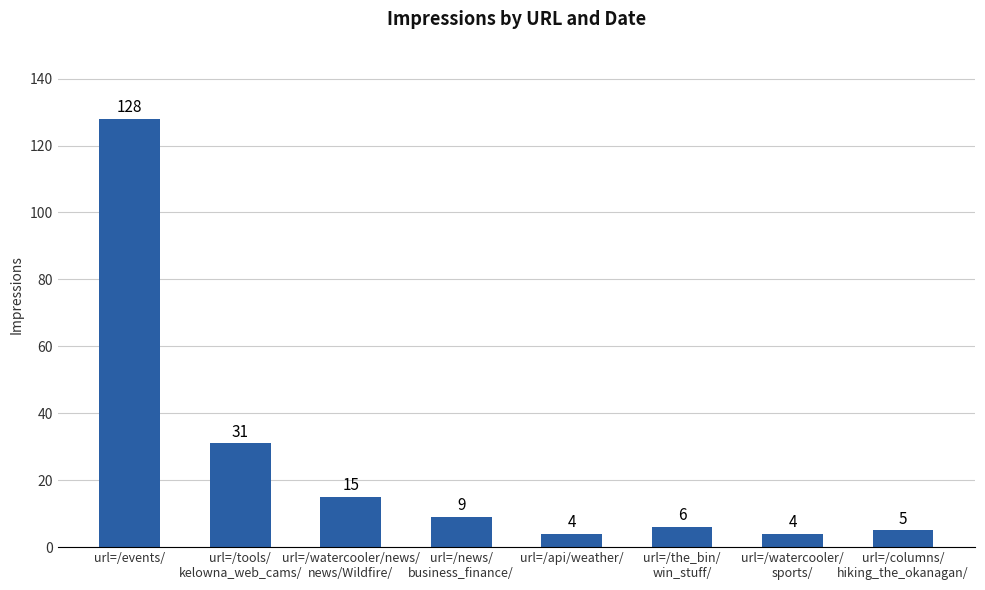

Between url=/events/ and url=/the_bin/
win_stuff/, which is larger?

url=/events/